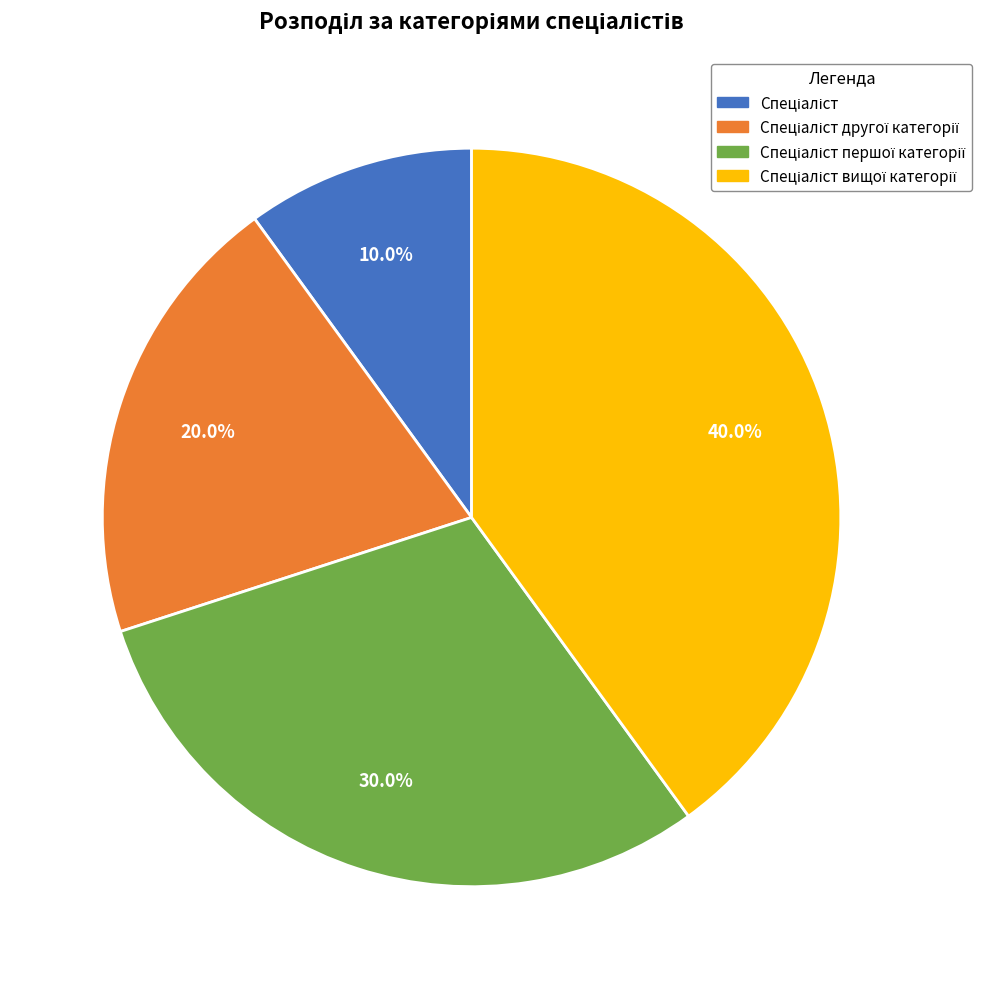

Is there a majority slice in this chart?

No